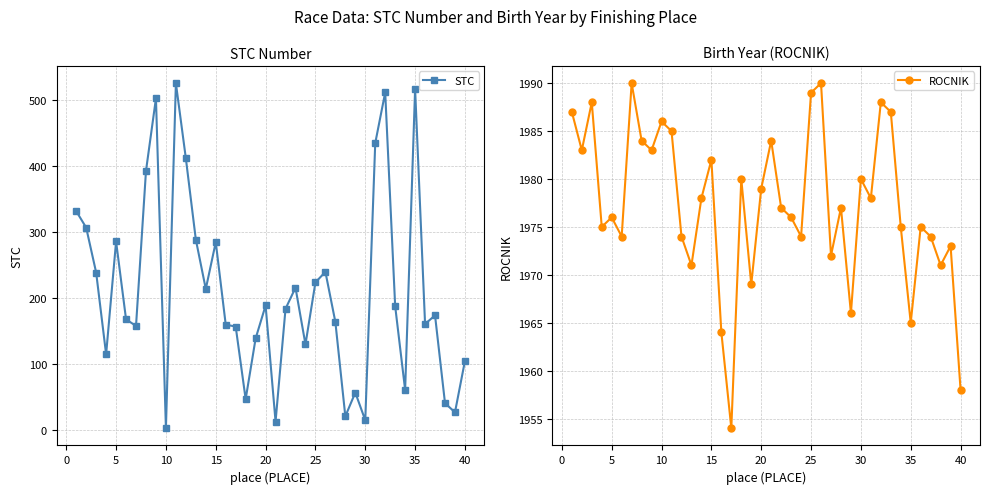

What is the highest value of the STC series?

526